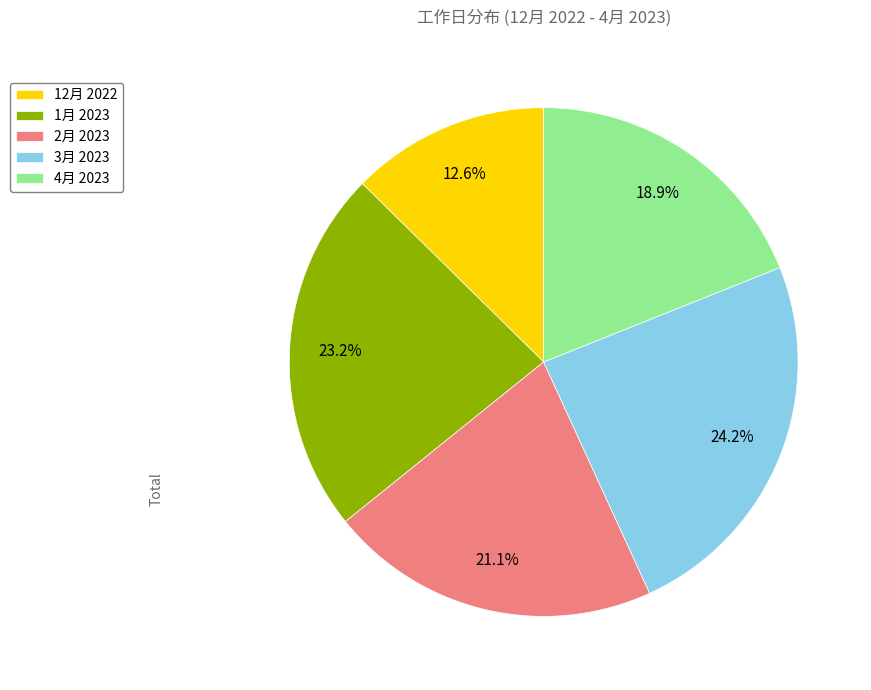

Rank the categories by value from lowest to highest.

12月 2022, 4月 2023, 2月 2023, 1月 2023, 3月 2023